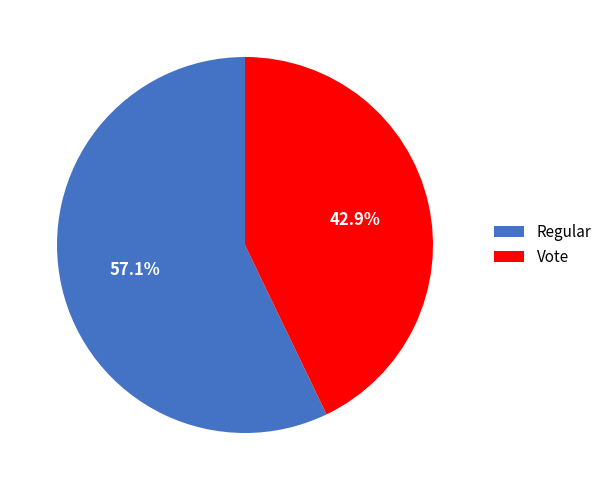

What percentage is the Vote slice, to the nearest percent?

43%